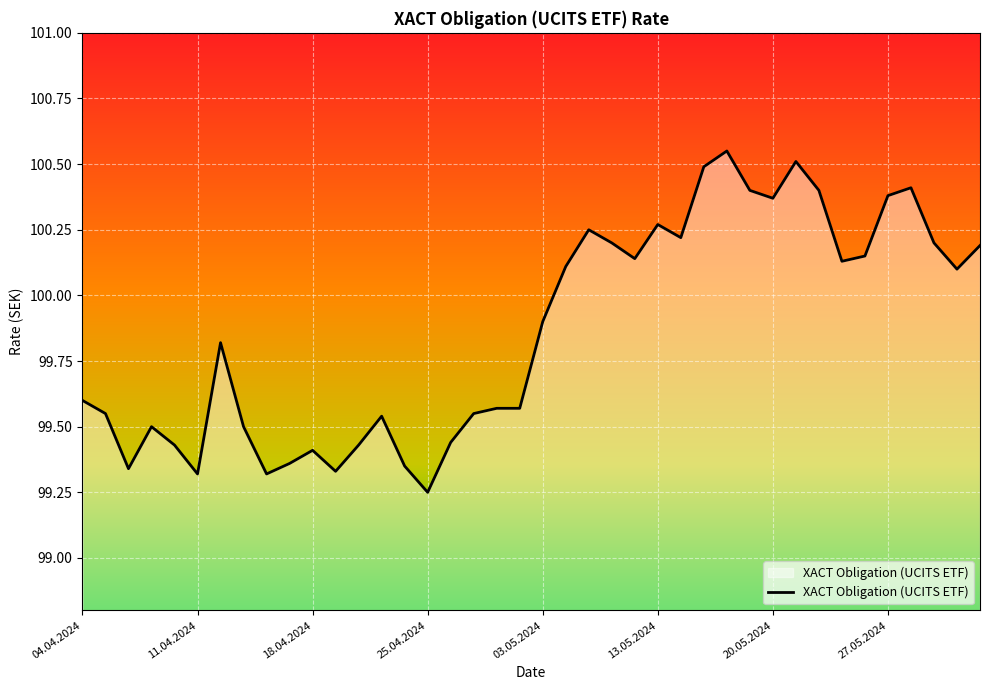

What is the difference between the maximum and minimum values?

1.3